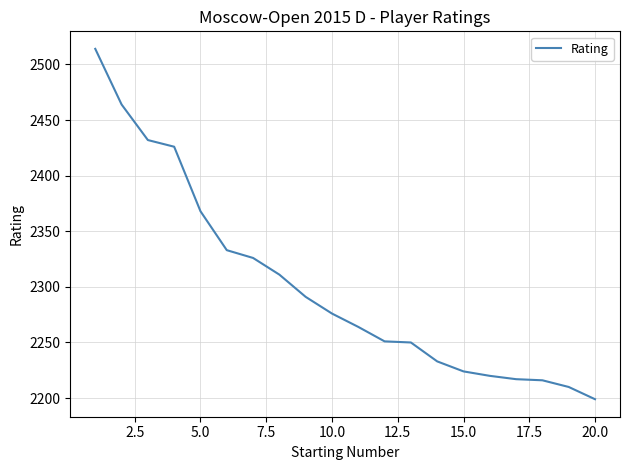

What is the maximum value shown in the chart?

2514